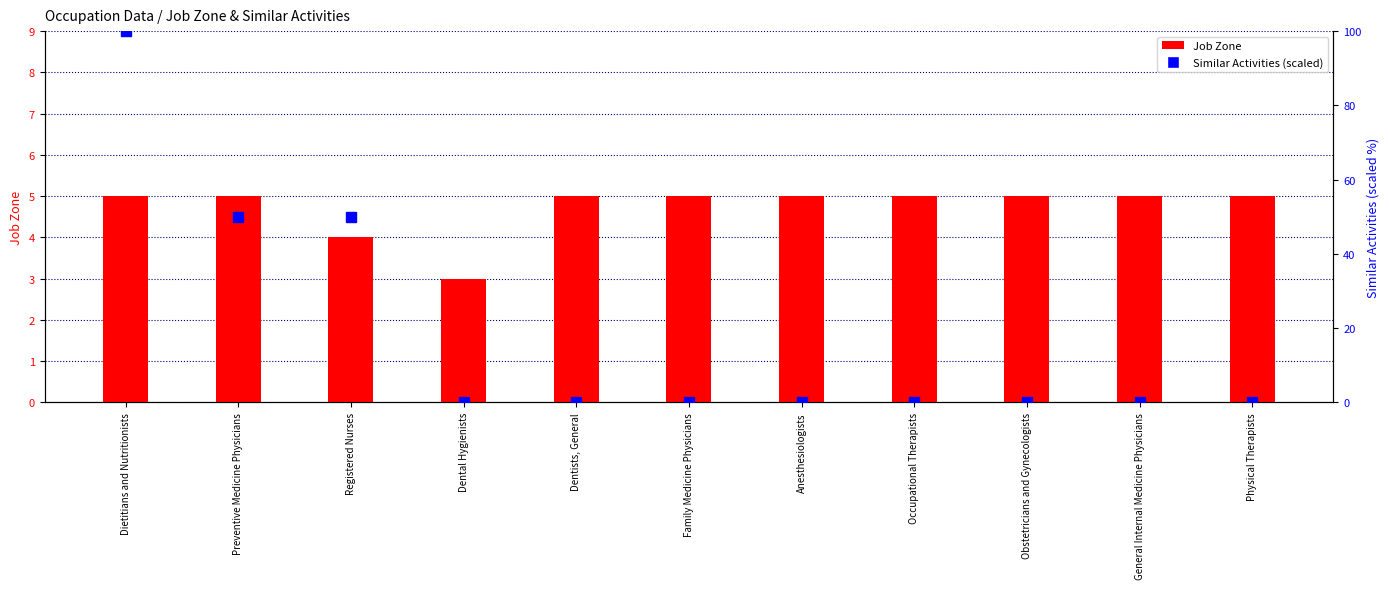

What position from the left is Obstetricians and Gynecologists?

9